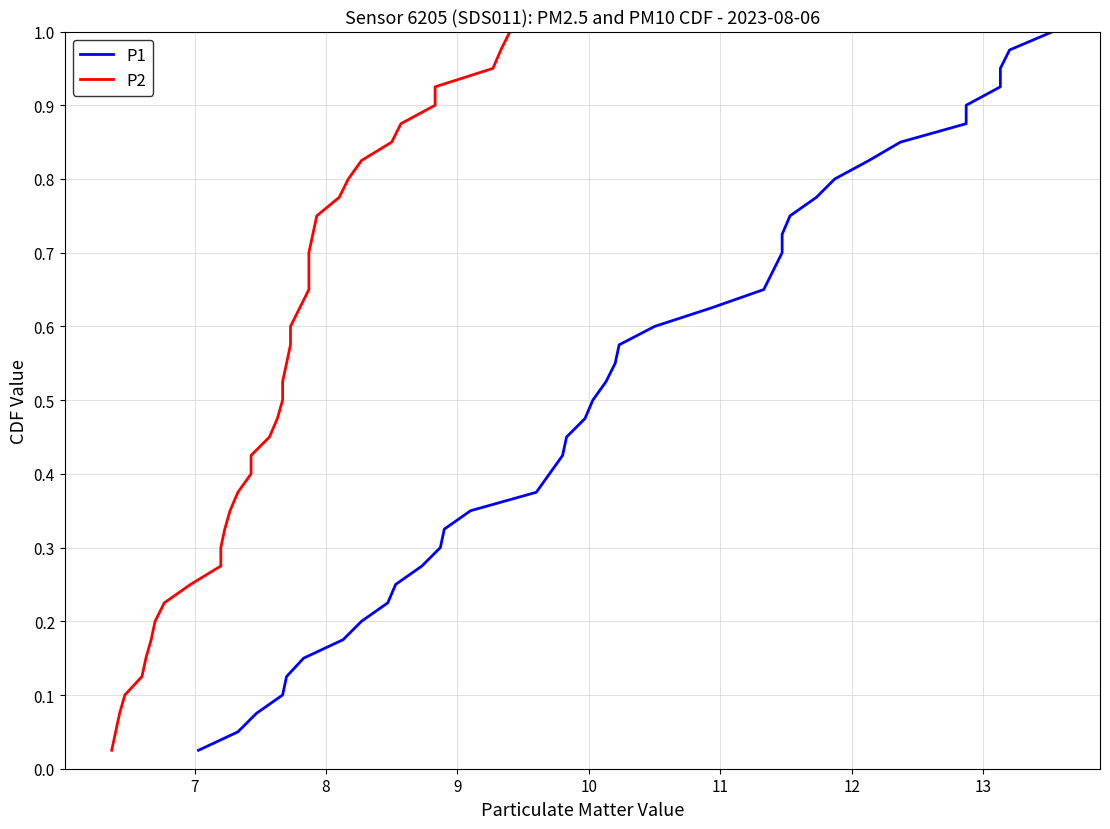

What is the greatest value displayed?

1.0